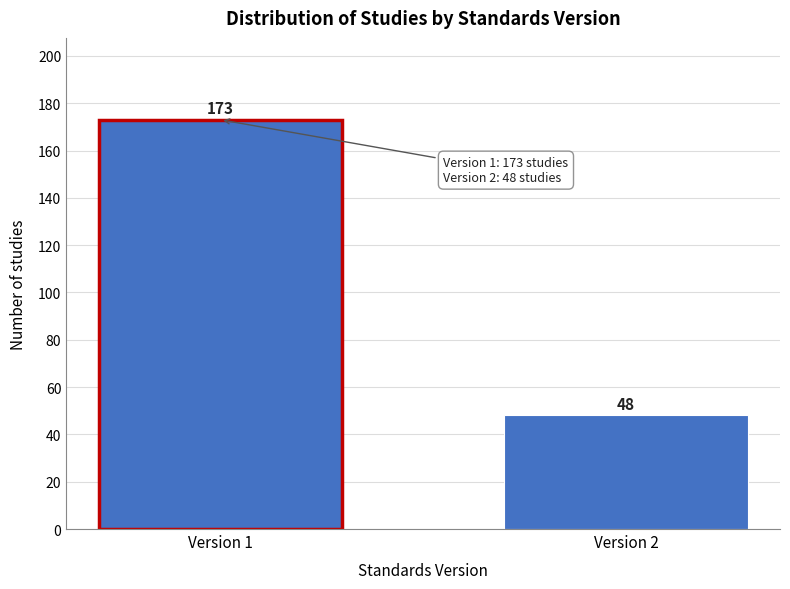

Reading left to right, transcribe all the data shown in this chart.

Version 1=173	Version 2=48